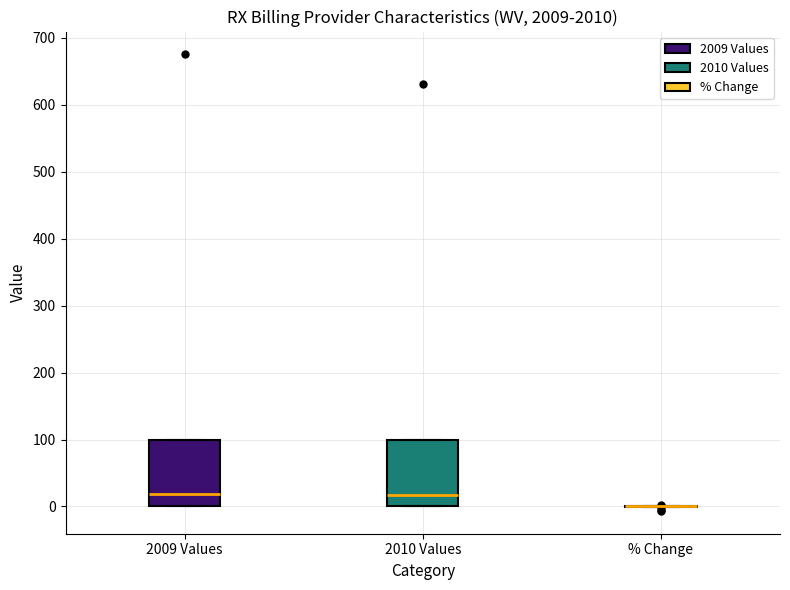

Reading left to right, transcribe this box plot: for each box, give where its median line is, the range the box spans, and where its two whiskers end, as read against the y-axis. The values are not printed on the chart, so give them approximately, as read against the axis.

2009 Values: median 20, box 0 to 100, whiskers 0 to 100
2010 Values: median 20, box 0 to 100, whiskers 0 to 100
% Change: box collapsed to a line at 0, whiskers 0 to 0